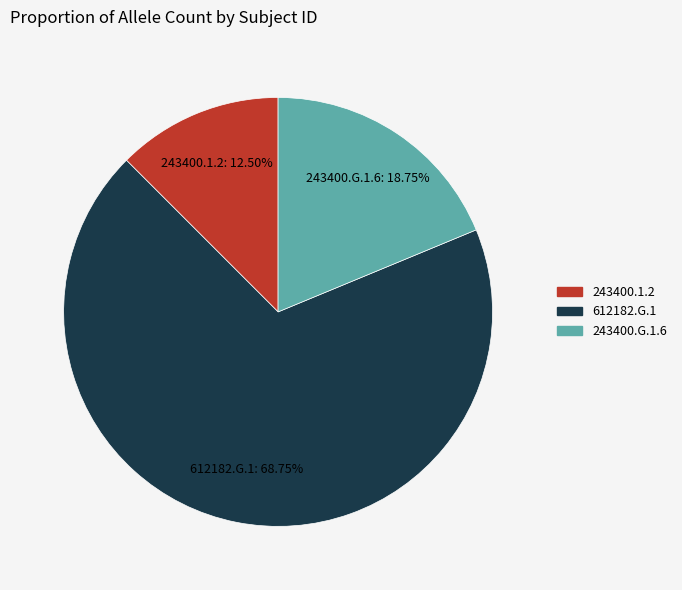

Is there any slice that represents more than half of the pie?

Yes